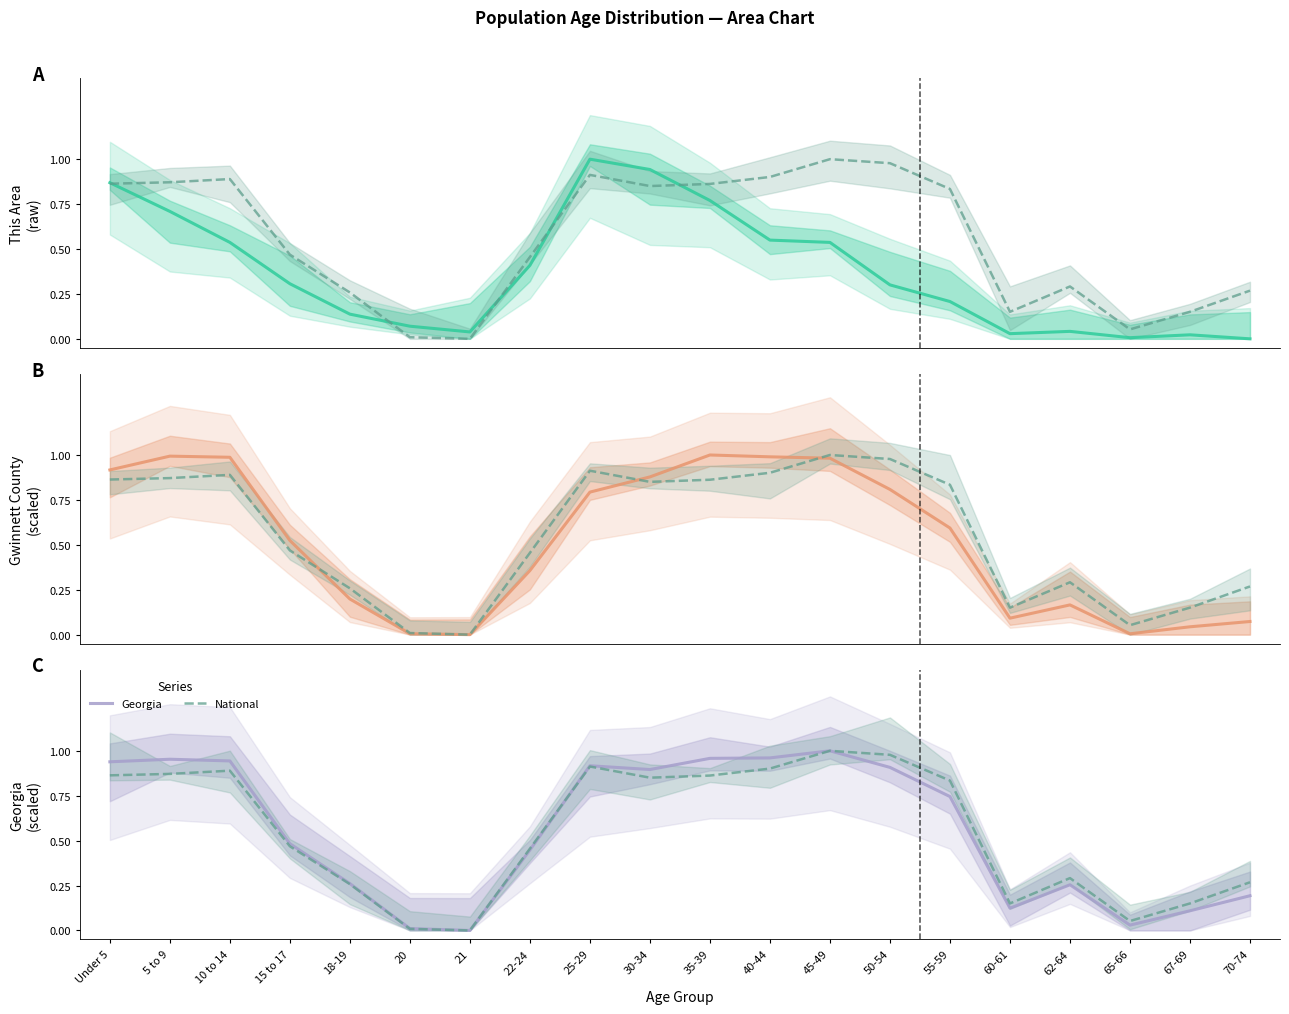

In This Area, how many points are higher than both neighbors (excluding endpoints)?

3